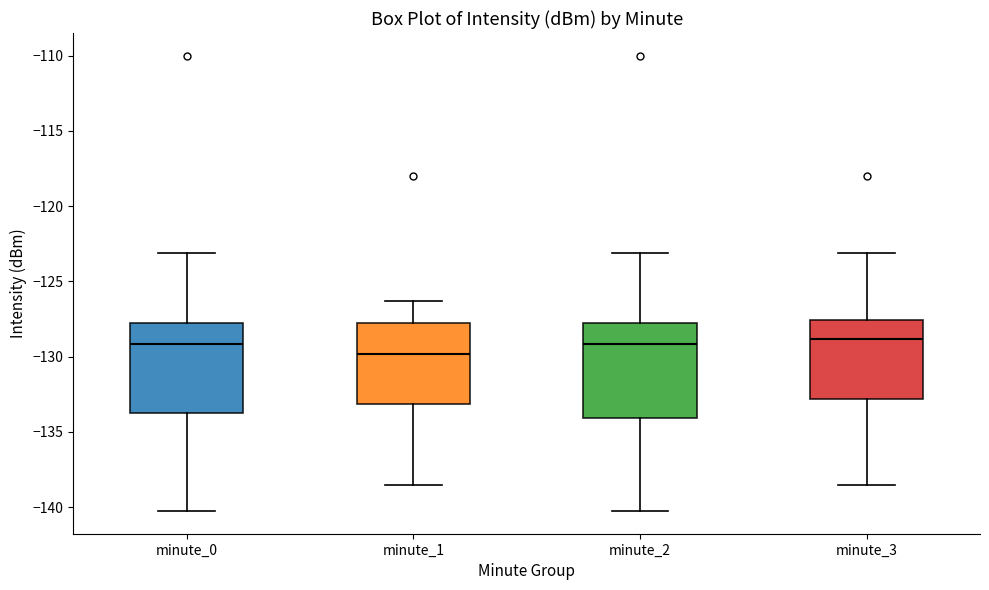

Where is the upper edge of the box for minute_0 on the y-axis? The values are not printed on the chart, so give them approximately, as read against the axis.

-127.5